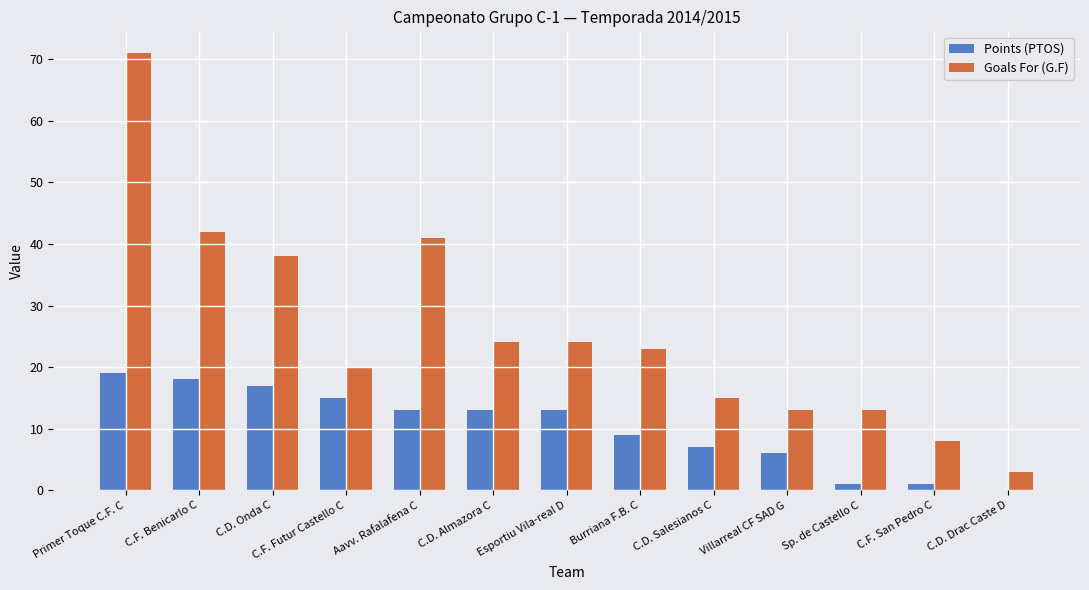

Reading right to left, extract all data points from this chart.

Points (PTOS): 0	1	1	6	7	9	13	13	13	15	17	18	19
Goals For (G.F): 3	8	13	13	15	23	24	24	41	20	38	42	71